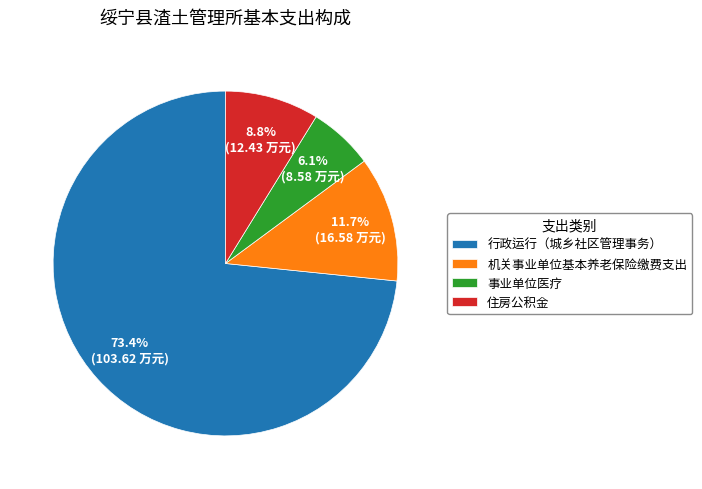

To the nearest percent, what is the difference between the 住房公积金 and 行政运行（城乡社区管理事务） slice percentages?

65%